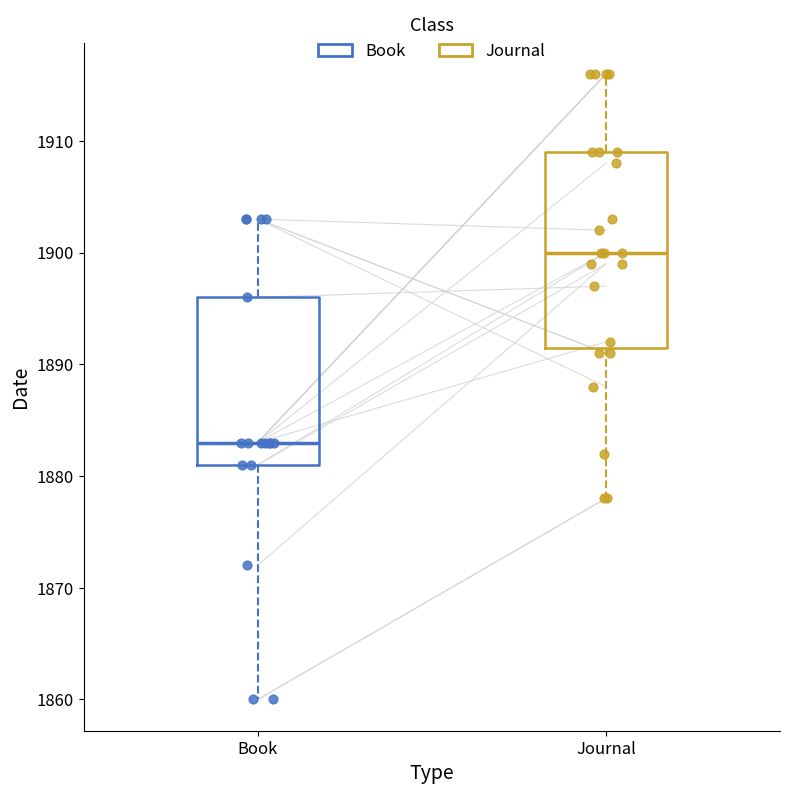

Which box's median line is the highest?

Journal